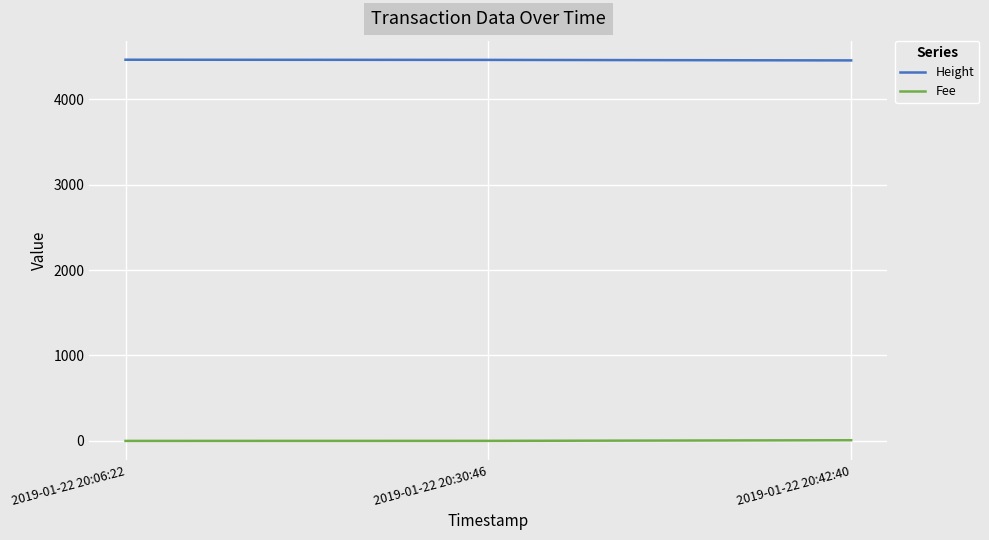

Where is Height nearest to the value 4457?

2019-01-22 20:30:46